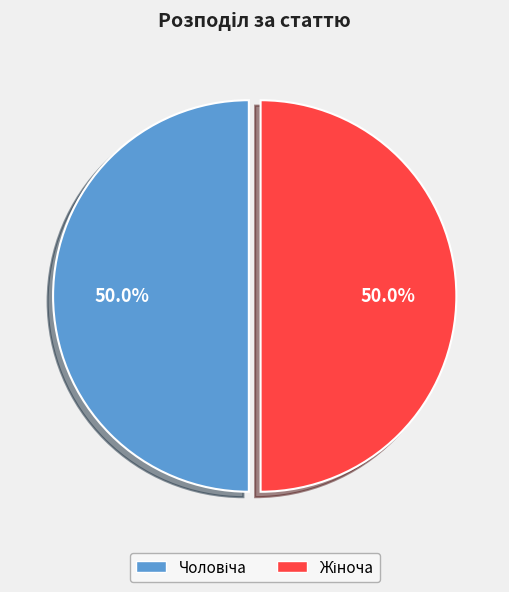

Count the number of slices in the pie.

2